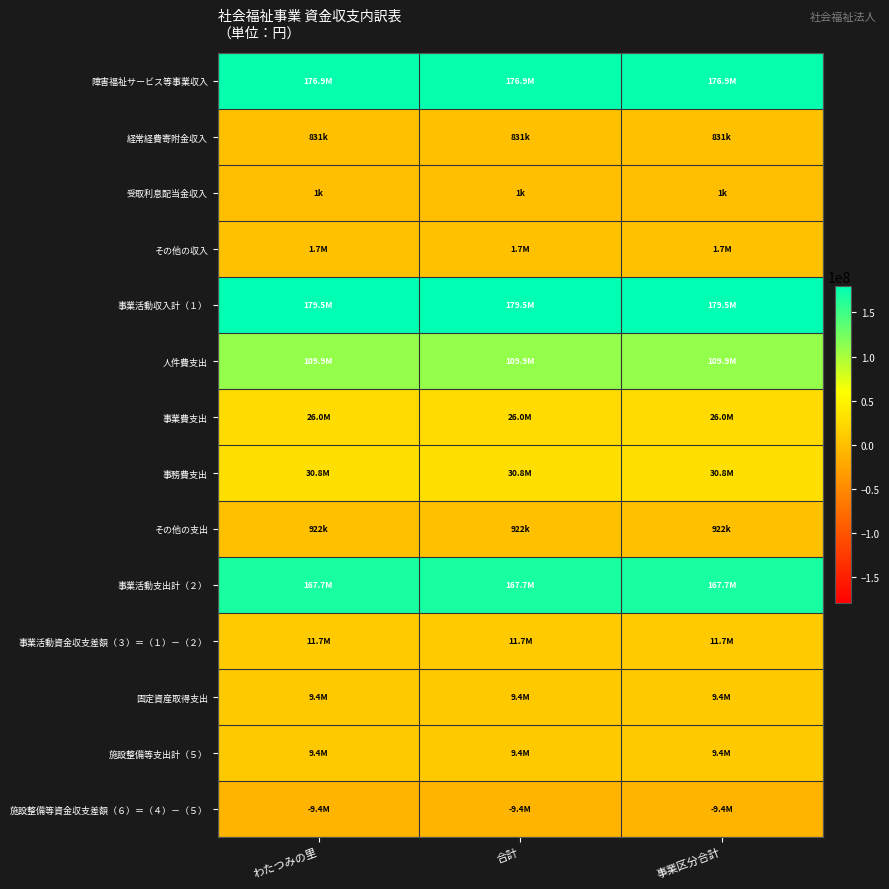

How many data points does each series have?

3